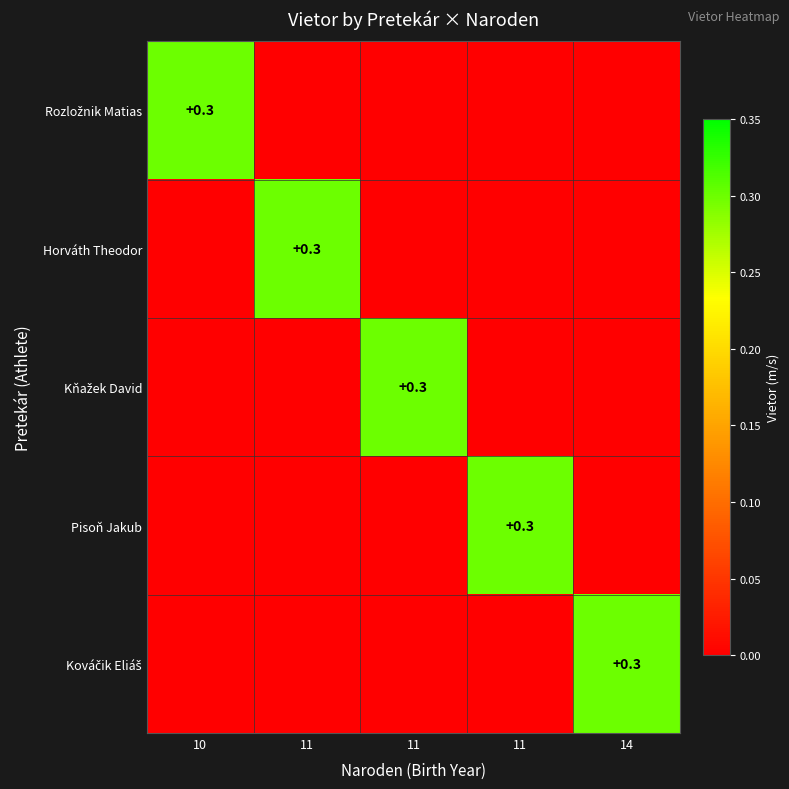

How many values in the Horváth Theodor series exceed 0?

1